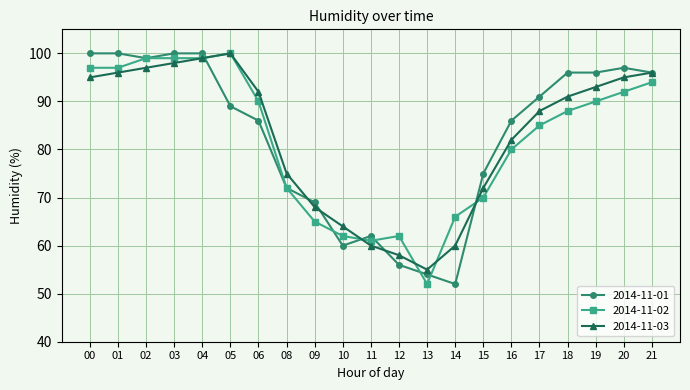

What is the difference between the 2014-11-01 values at 09 and 10?

9